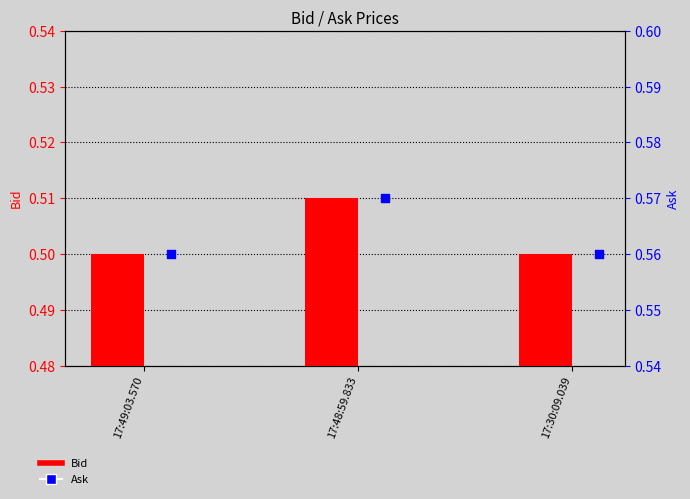

Is the value of Ask at 17:48:59.833 greater than the value of Bid at 17:30:09.039?

Yes